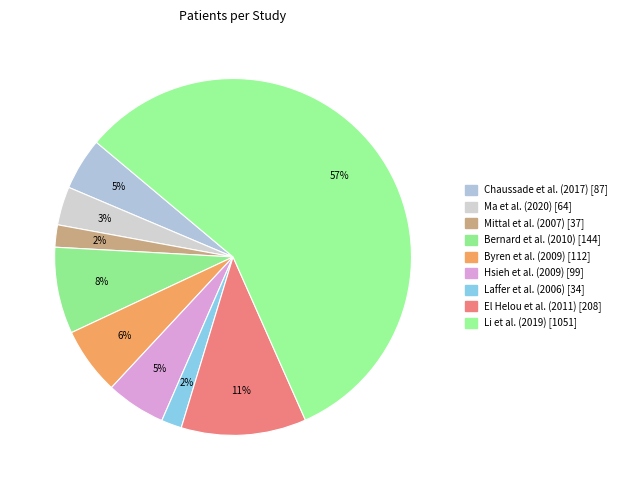

Which slice is the largest?

Li et al. (2019)